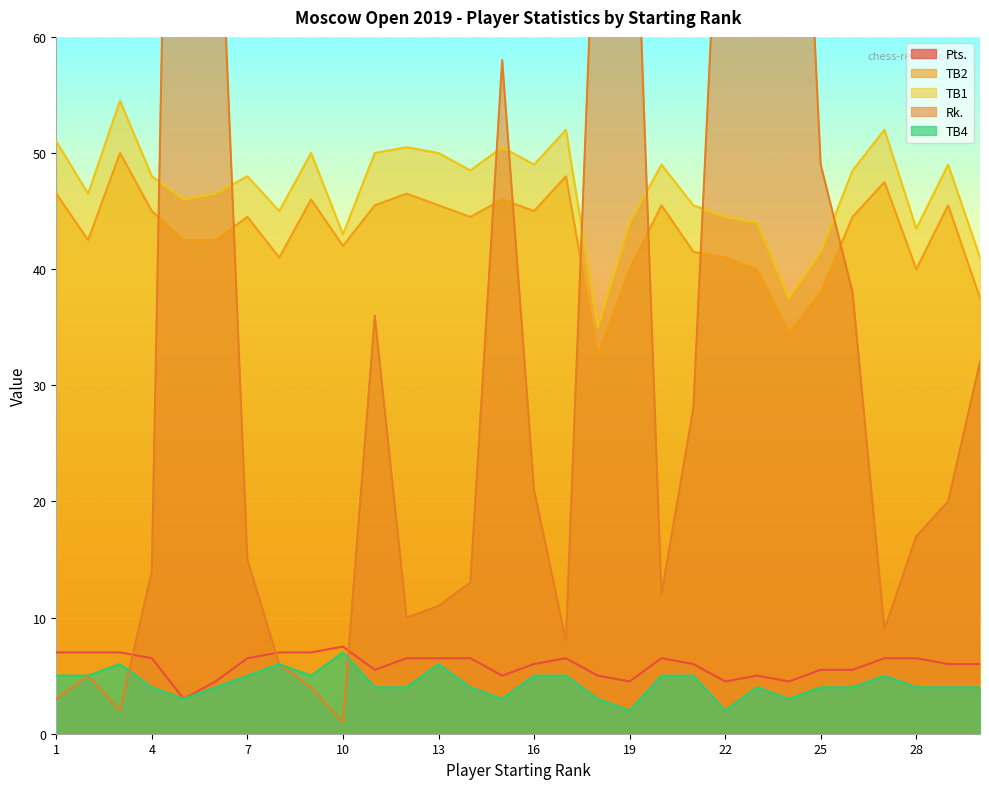

What is the sum of all TB2 values?

1291.5